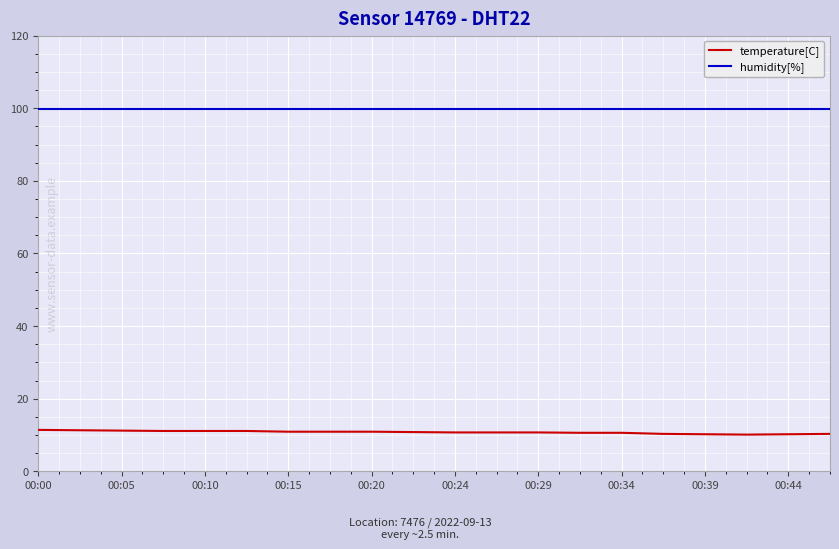

Rank the series by their maximum value, from highest to lowest.

humidity[%], temperature[C]